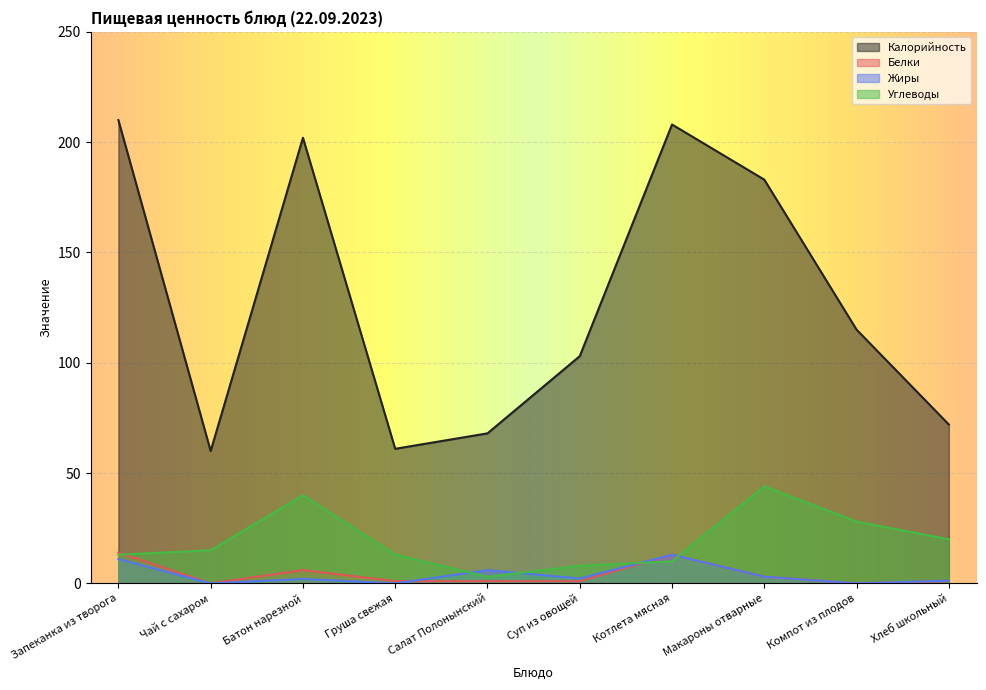

In Белки, how many points are higher than both neighbors (excluding endpoints)?

2